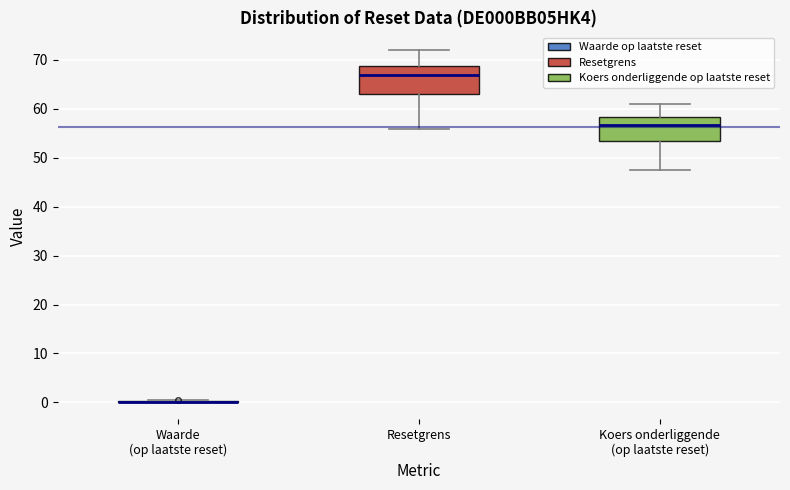

Reading left to right, read every box against the y-axis: the position of its median line, the range the box covers, and the ends of its whiskers. The values are not printed on the chart, so give them approximately, as read against the axis.

Waarde (op laatste reset): box collapsed to a line at 0, whiskers 0 to 0
Resetgrens: median 67, box 63 to 69, whiskers 56 to 72
Koers onderliggende (op laatste reset): median 57, box 53 to 58, whiskers 47 to 61